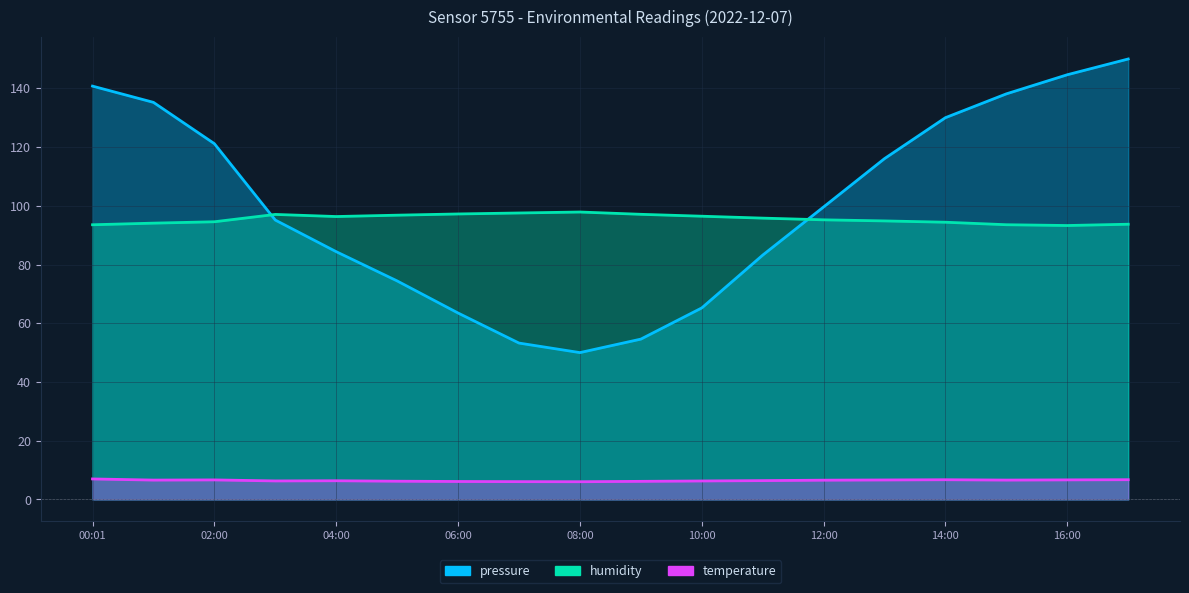

What is the label of the 6th point from the left?

05:00